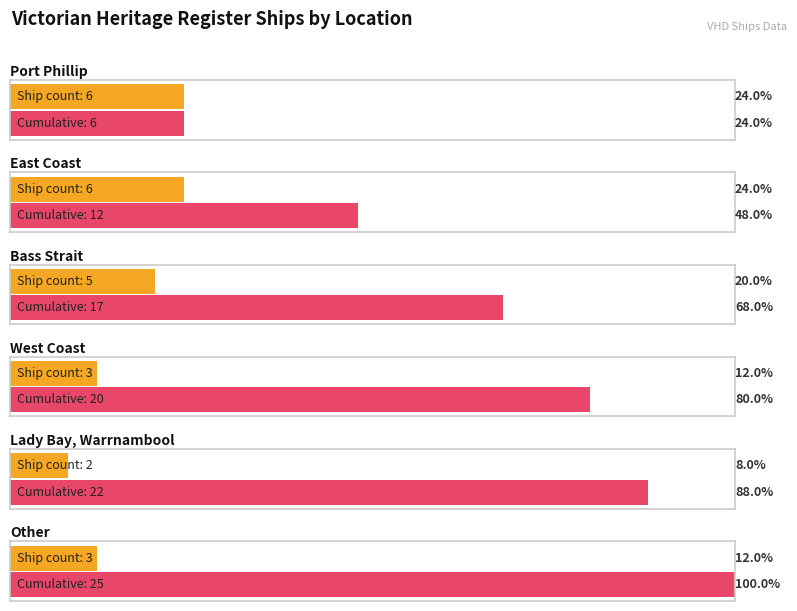

List the labels in order of value, smallest first.

Lady Bay, Warrnambool, West Coast, Other, Bass Strait, Port Phillip, East Coast